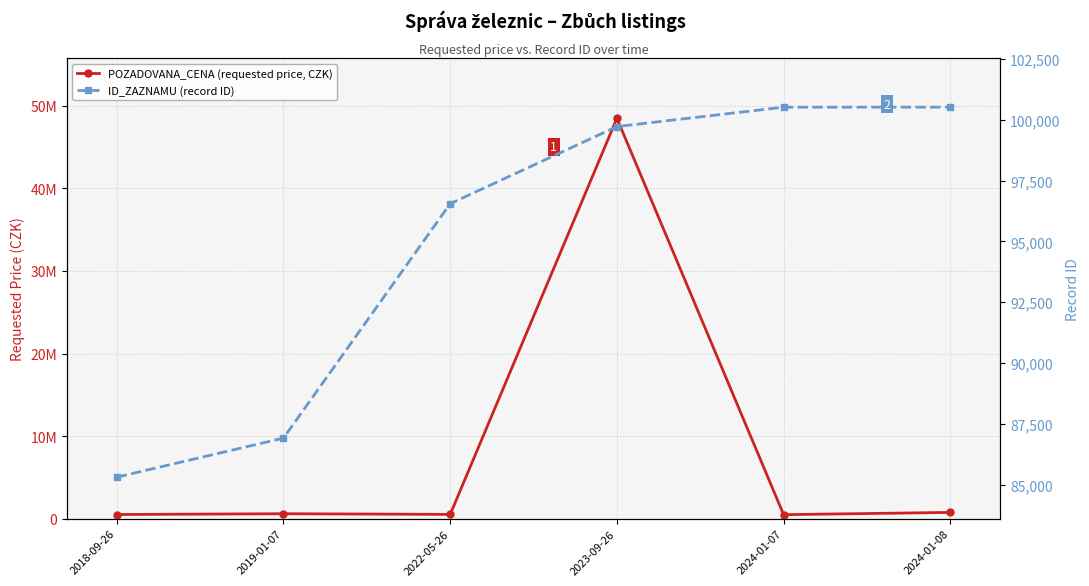

Rank the categories by ID_ZAZNAMU (record ID) value from highest to lowest.

2024-01-08, 2024-01-07, 2023-09-26, 2022-05-26, 2019-01-07, 2018-09-26